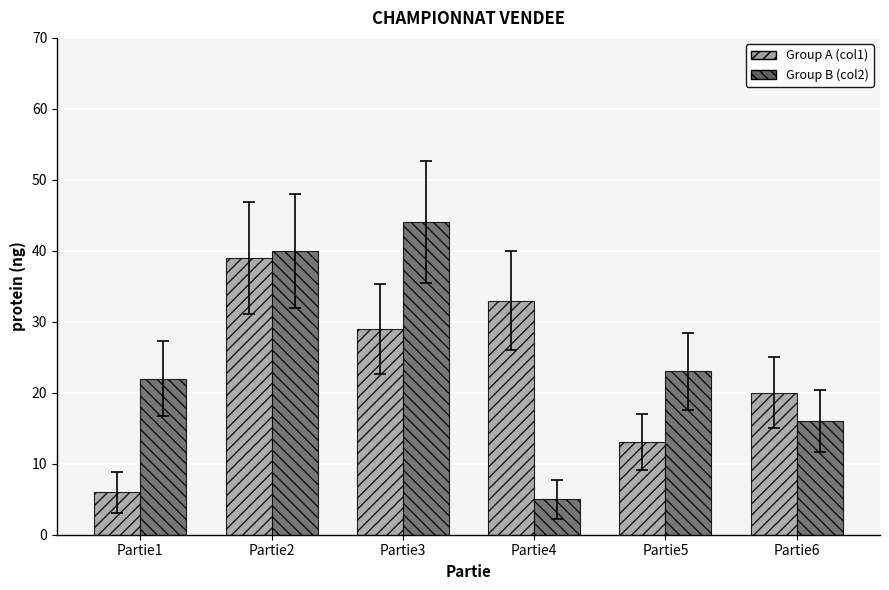

Count the Group B (col2) values in the range 16 to 40.

4